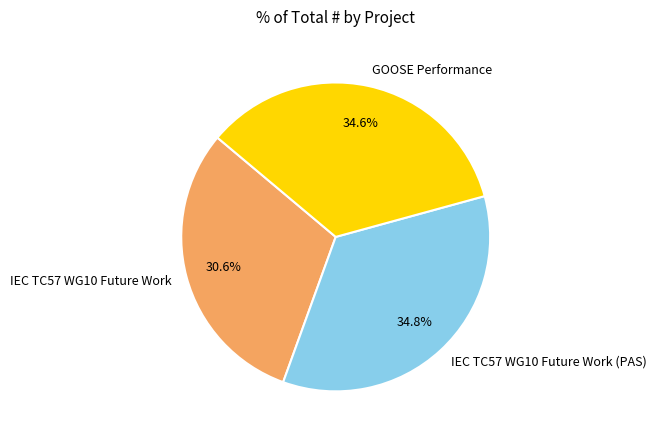

To the nearest percent, what portion does IEC TC57 WG10 Future Work (PAS) represent?

35%